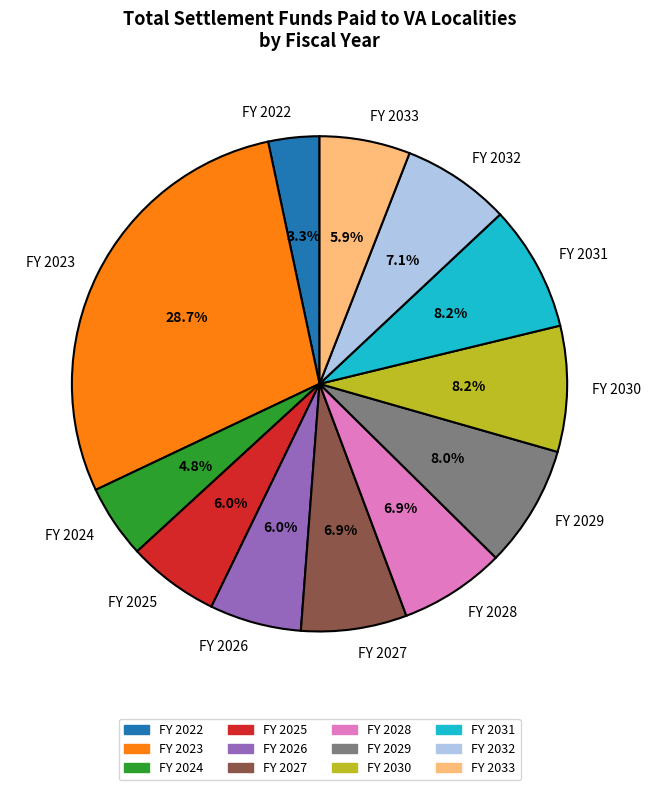

To the nearest percent, what is the combined percentage of FY 2026 and FY 2022?

9%